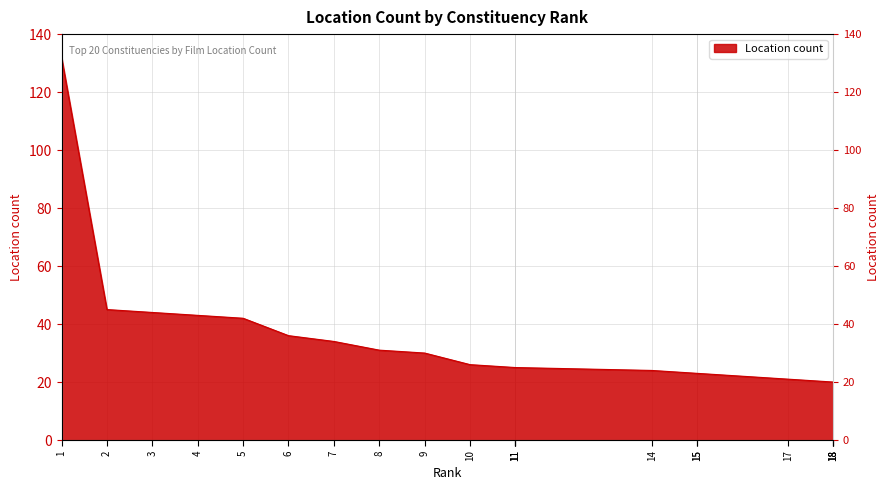

What is the smallest value displayed?

20